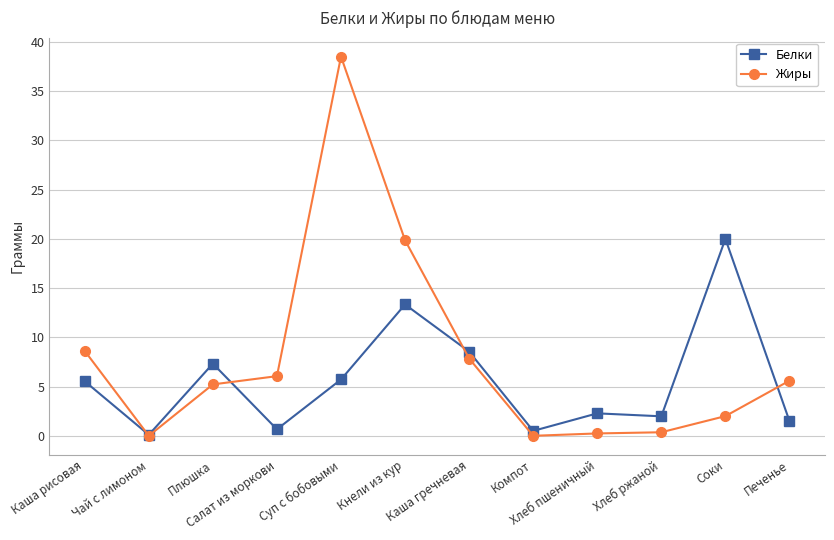

At Кнели из кур, list the series in order from smallest to largest.

Белки, Жиры